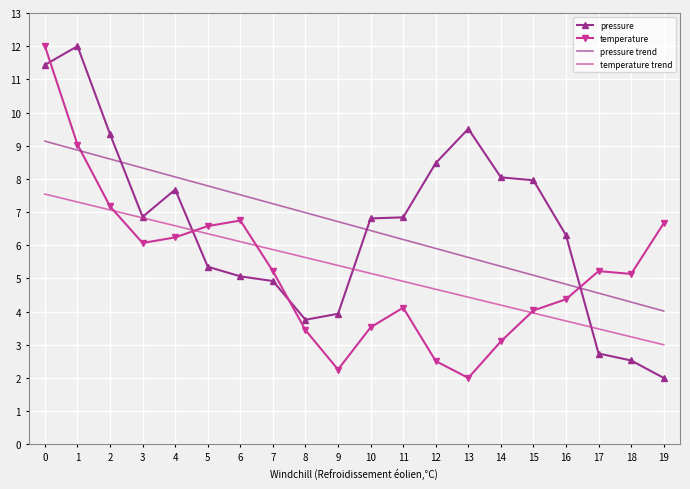

Between 16 and 17, which series saw the biggest shift?

pressure